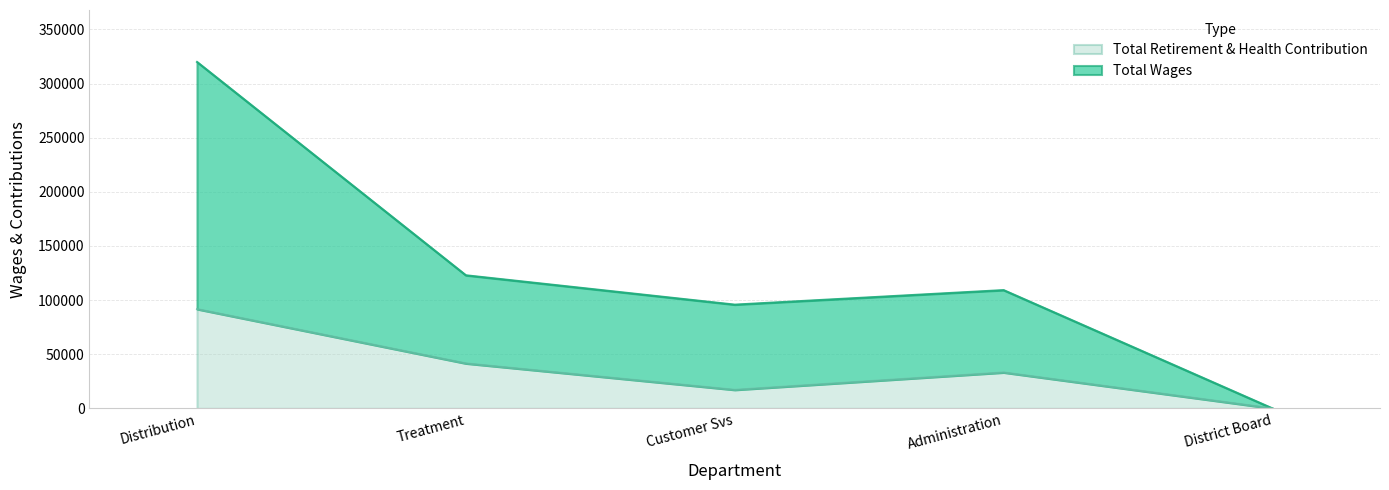

Count the number of data series in this chart.

2